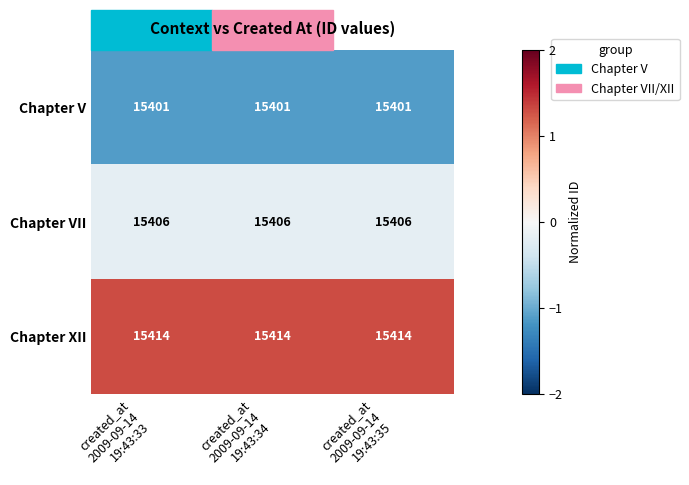

What is the average value of the Chapter V series?

15401